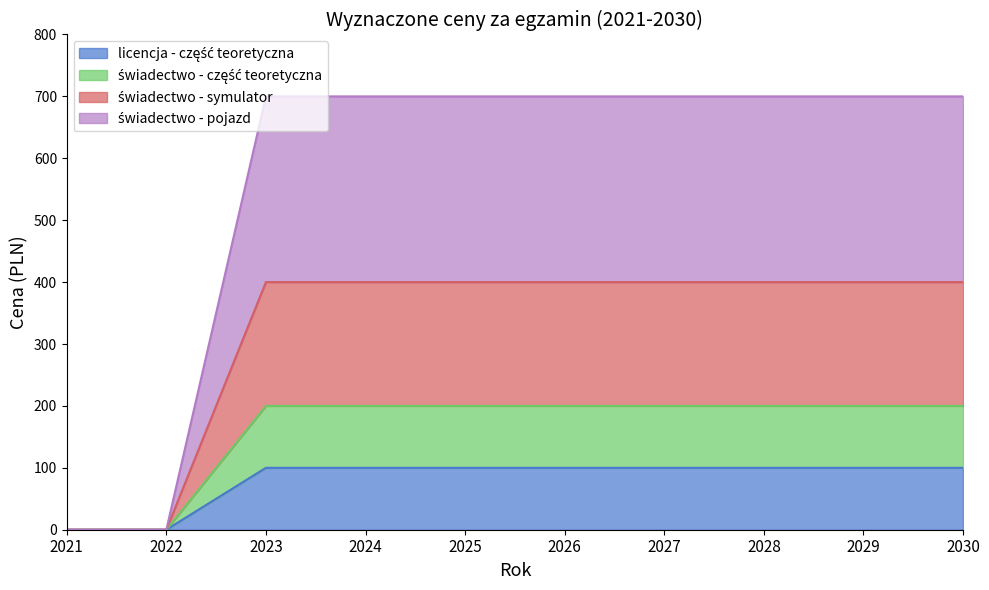

True or false: świadectwo - część teoretyczna has more than 0 interior local peaks.

False